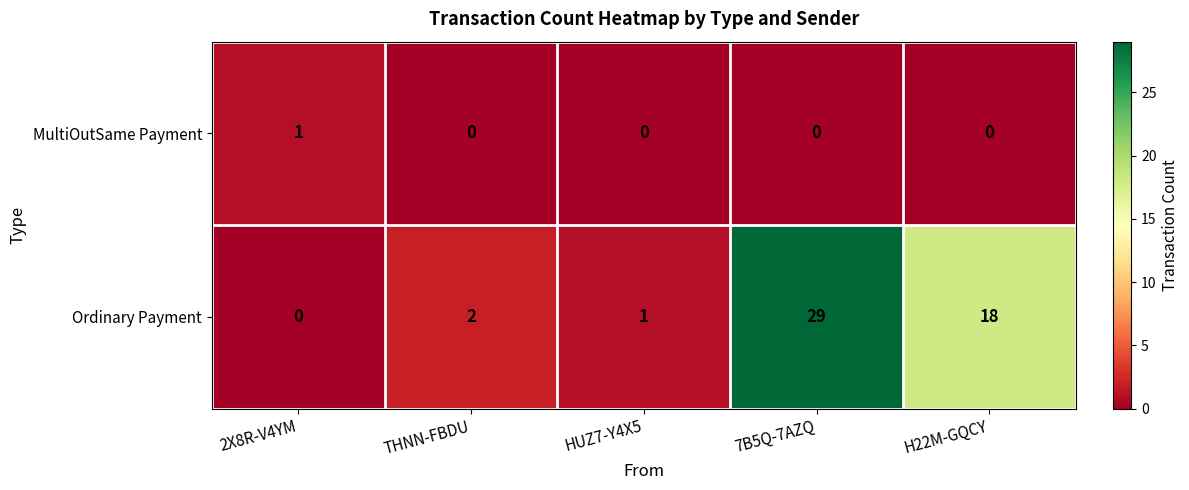

Which series has the largest total across all categories?

Ordinary Payment